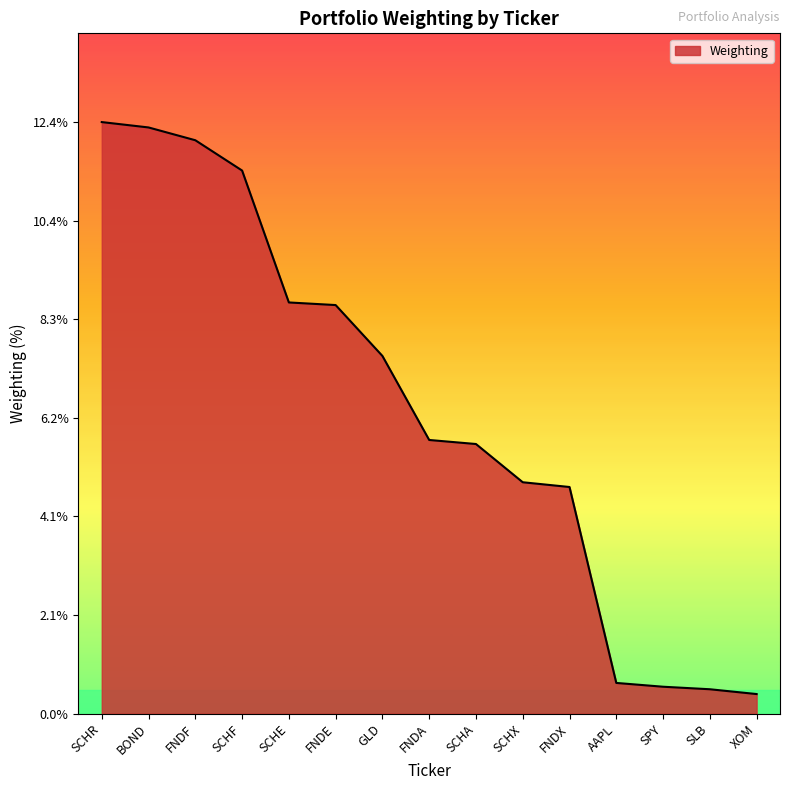

What is the approximate value at BOND?

12.3